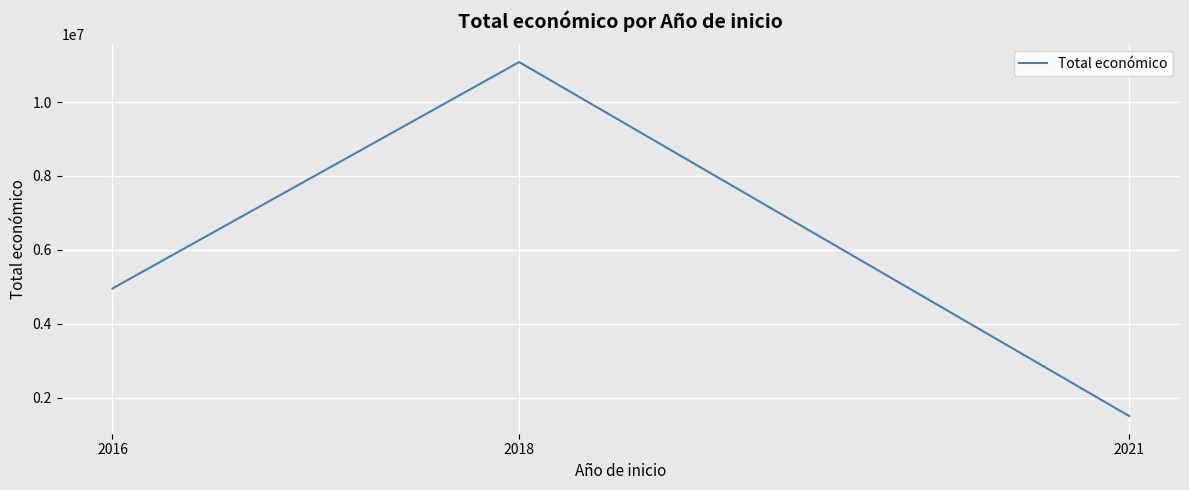

True or false: the data shows 11083237 at 2018.

True